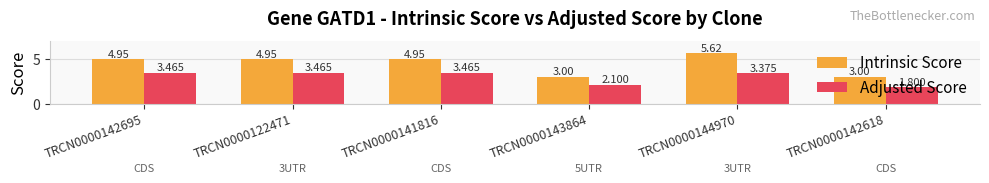

What is the average value of the Adjusted Score series?

2.9